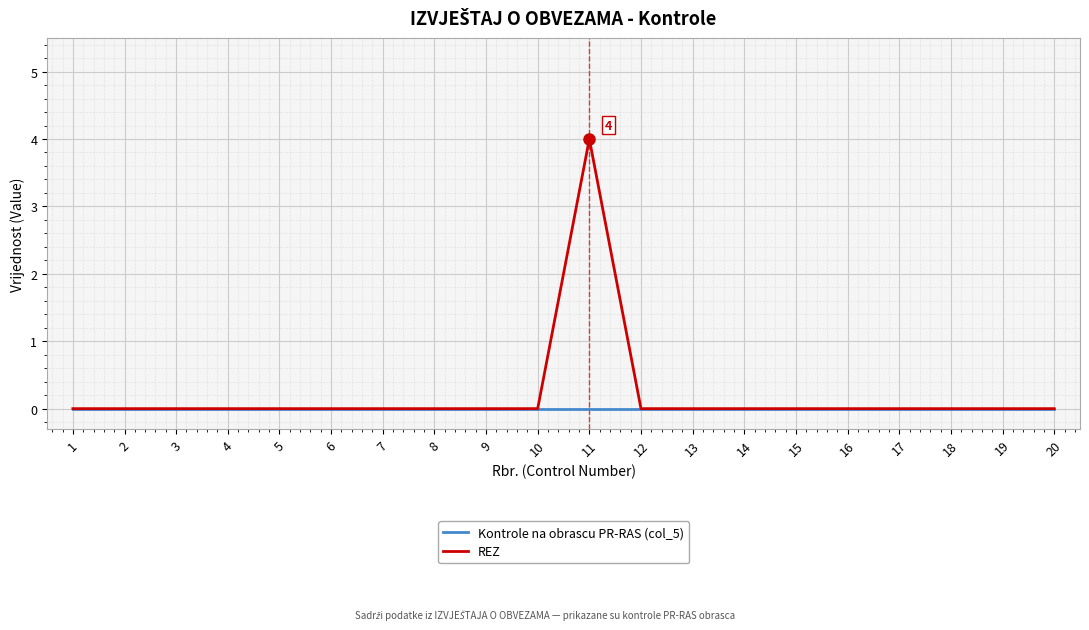

Which label corresponds to the largest value in the chart?

11